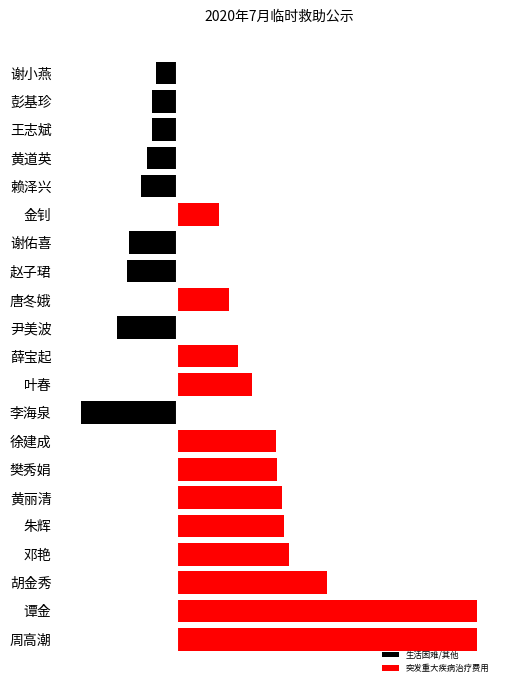

Rank the series by their maximum value, from lowest to highest.

生活困难/其他, 突发重大疾病治疗费用